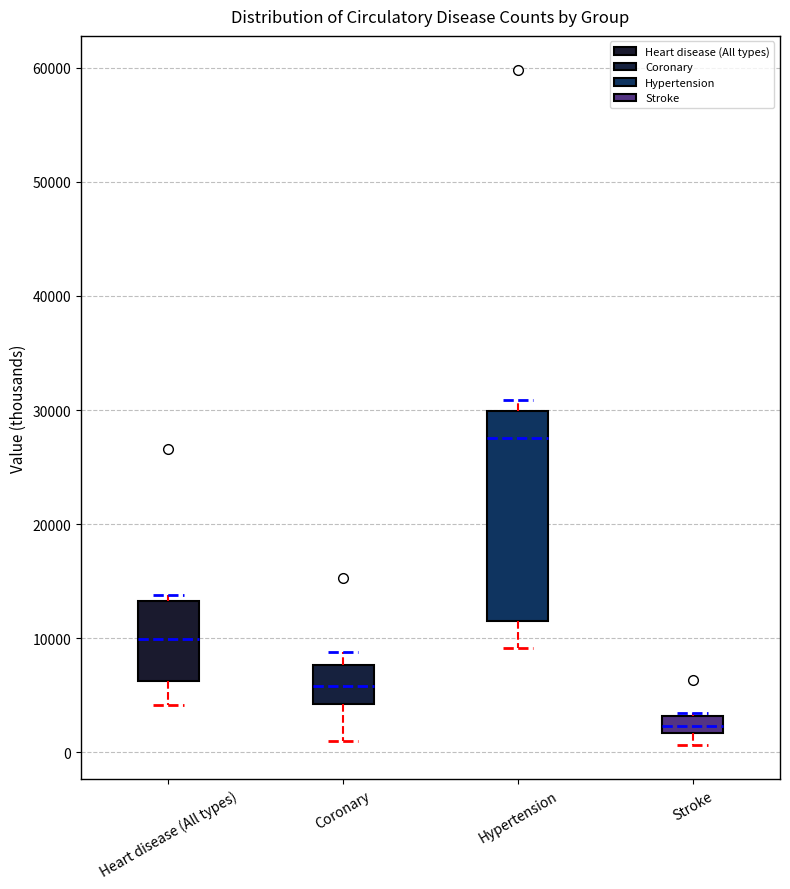

Where does the lower whisker of the box for Stroke end on the y-axis? The values are not printed on the chart, so give them approximately, as read against the axis.

1000